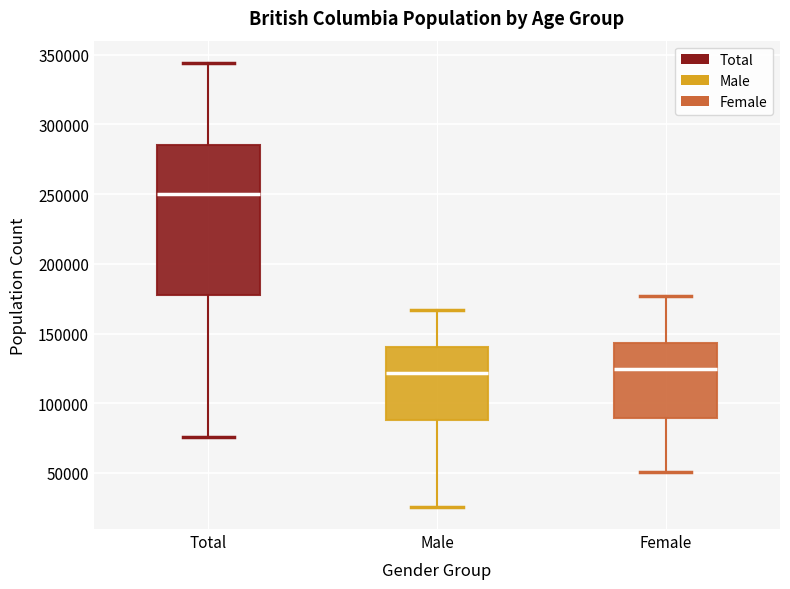

Where is the lower edge of the box for Female on the y-axis? The values are not printed on the chart, so give them approximately, as read against the axis.

90000